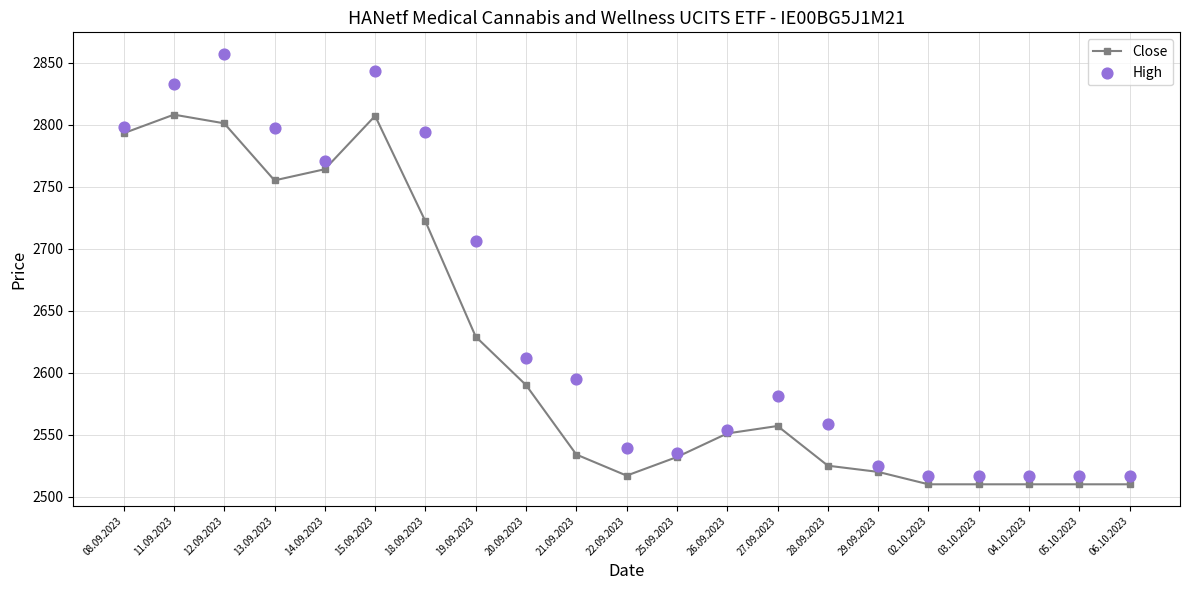

Is the value of Close at 04.10.2023 greater than the value of High at 02.10.2023?

No